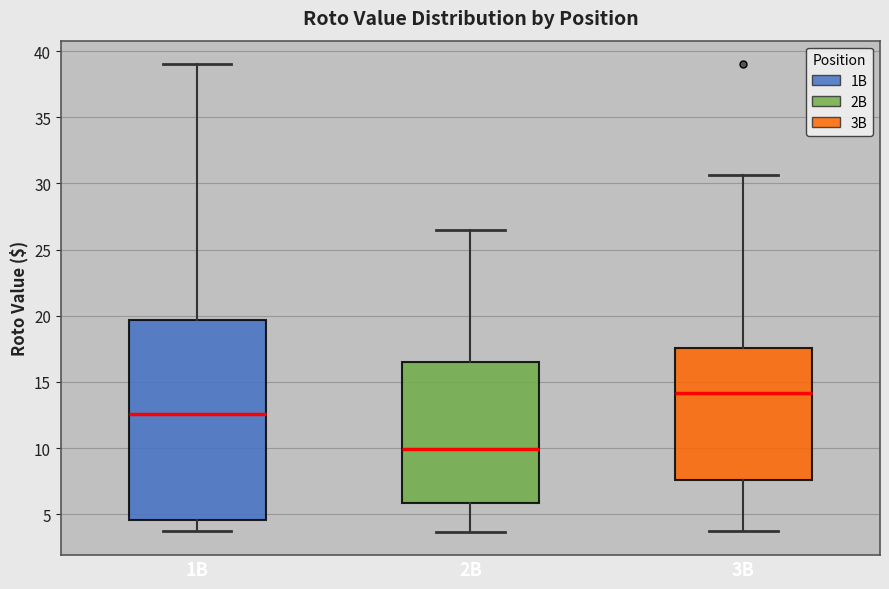

Which box's median line is the lowest?

2B